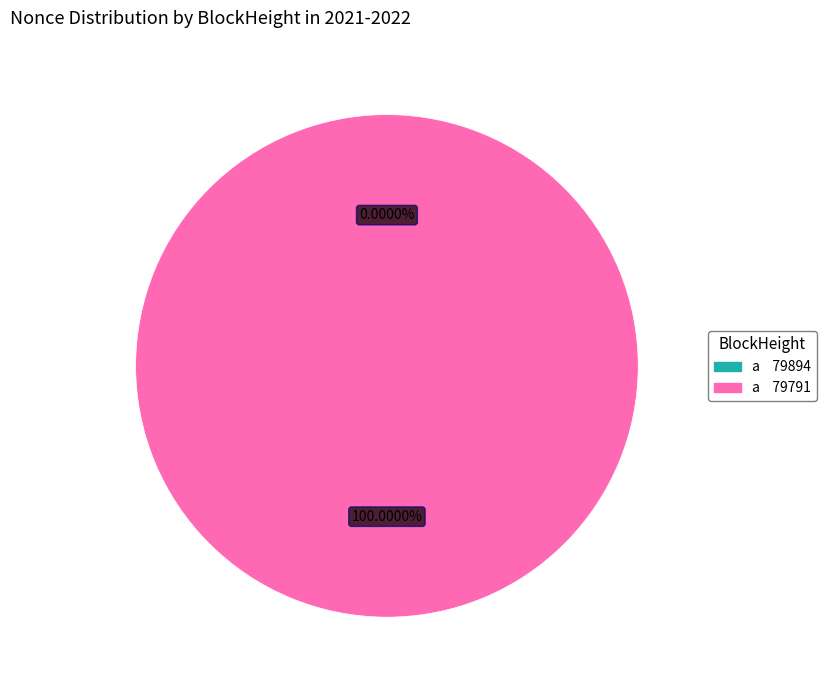

Is there a majority slice in this chart?

Yes